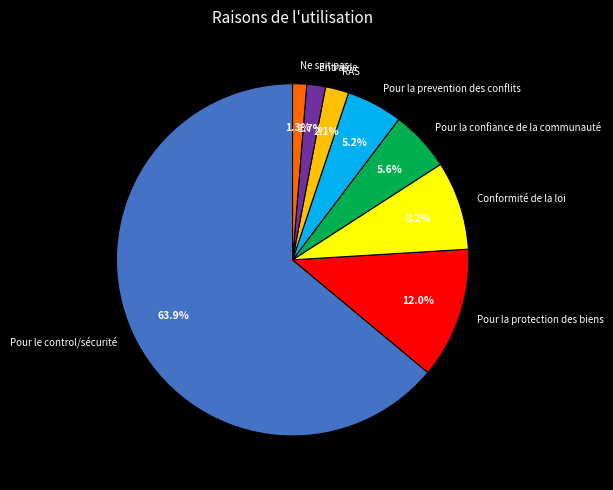

Is it true that Entraide is 17% of the pie?

False